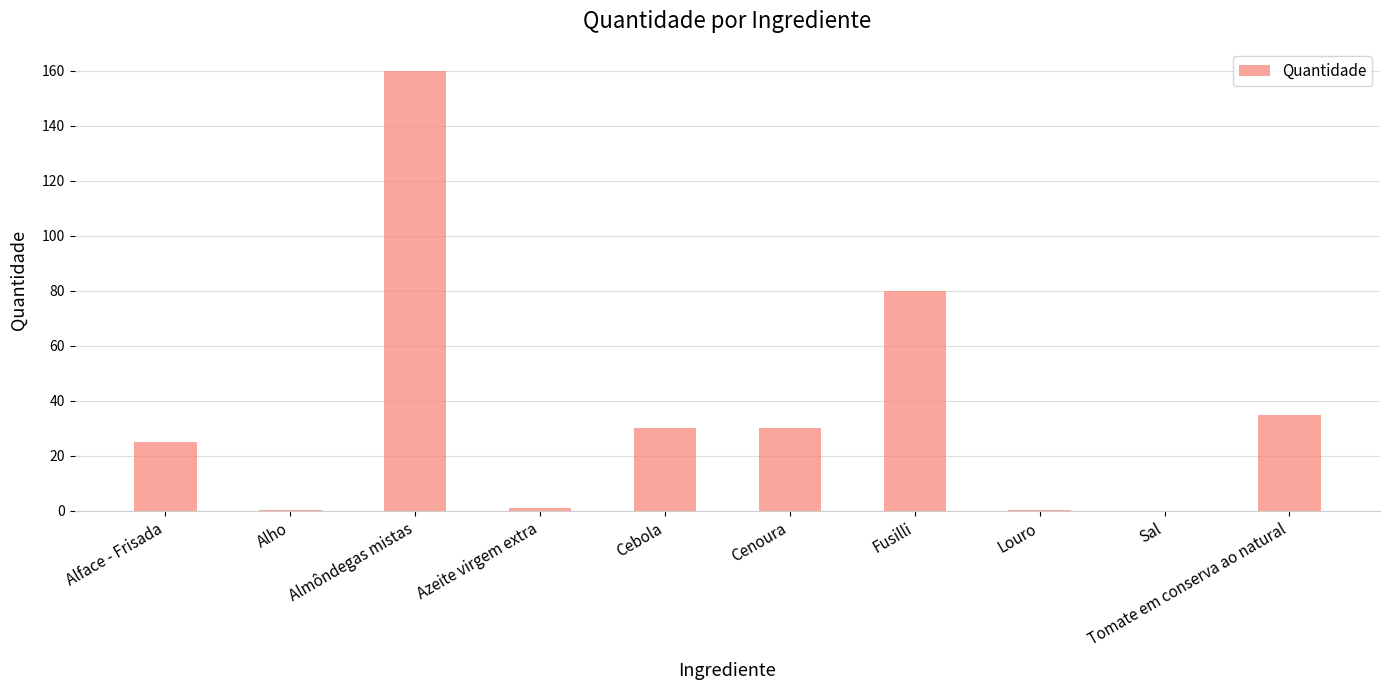

Are the bars horizontal?

No